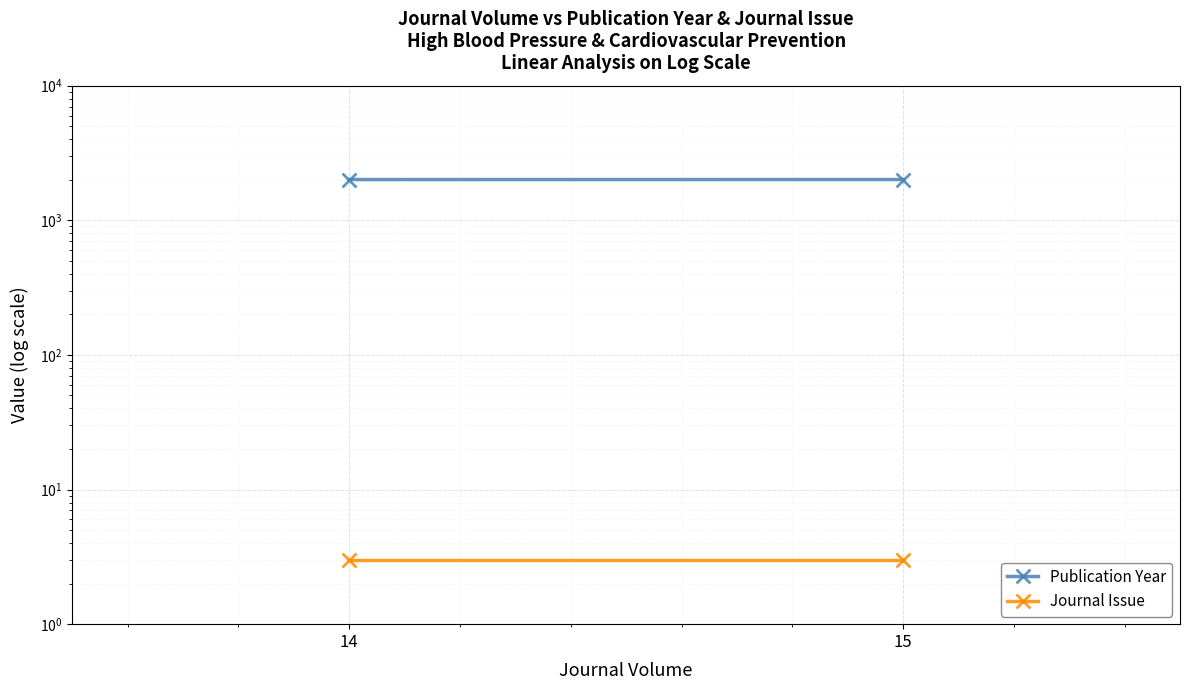

Where is Publication Year nearest to the value 2007?

14